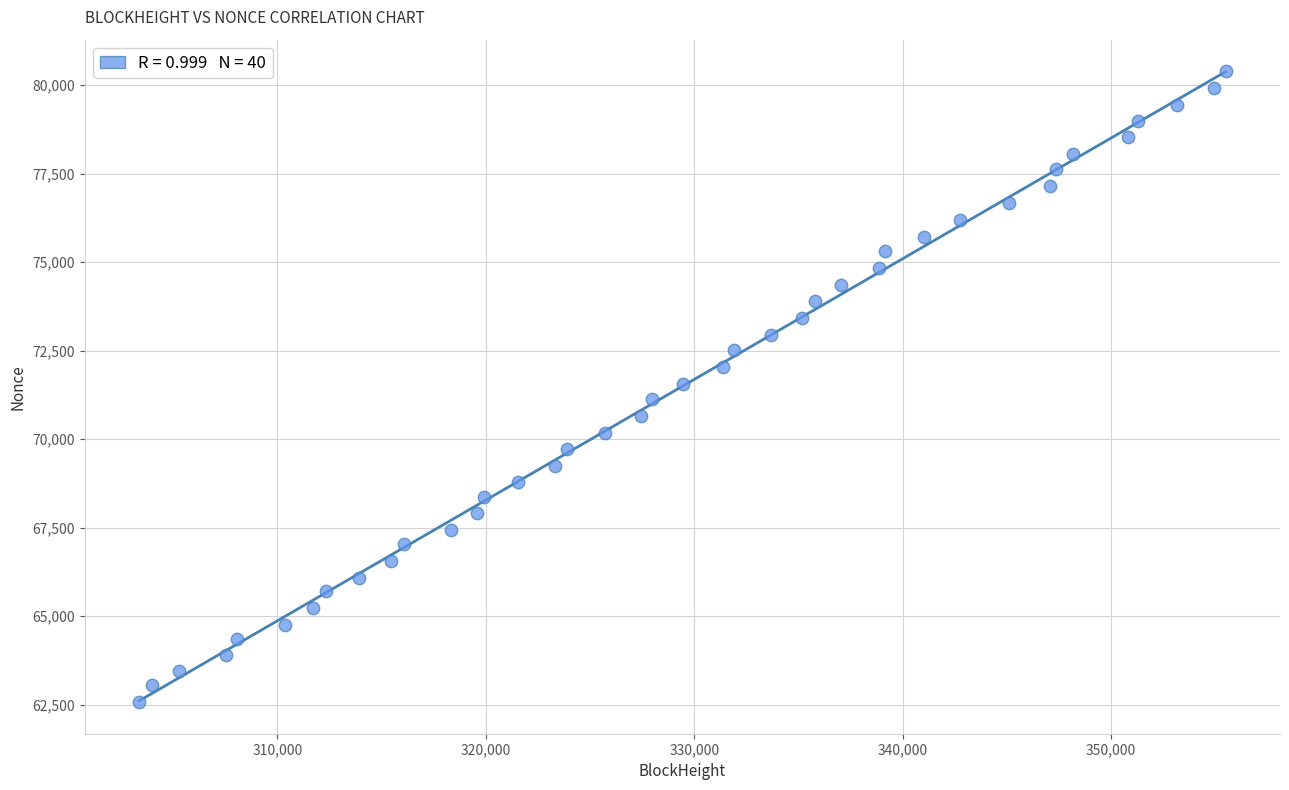

What is the range of X values (max minus min)?

52123